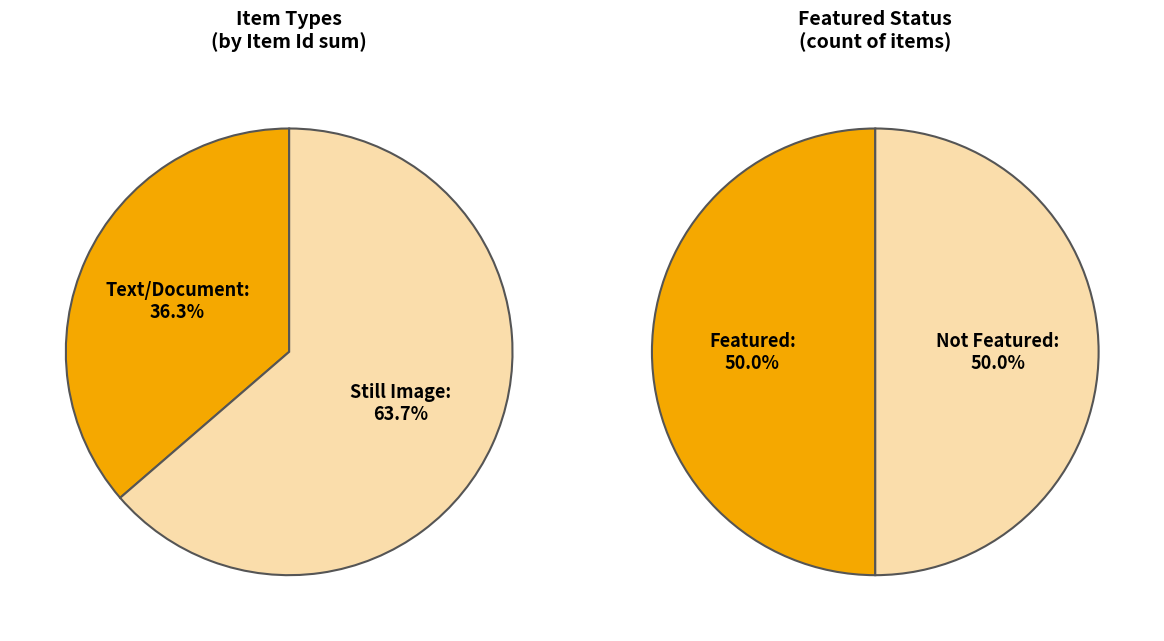

Count the number of slices in the pie.

2